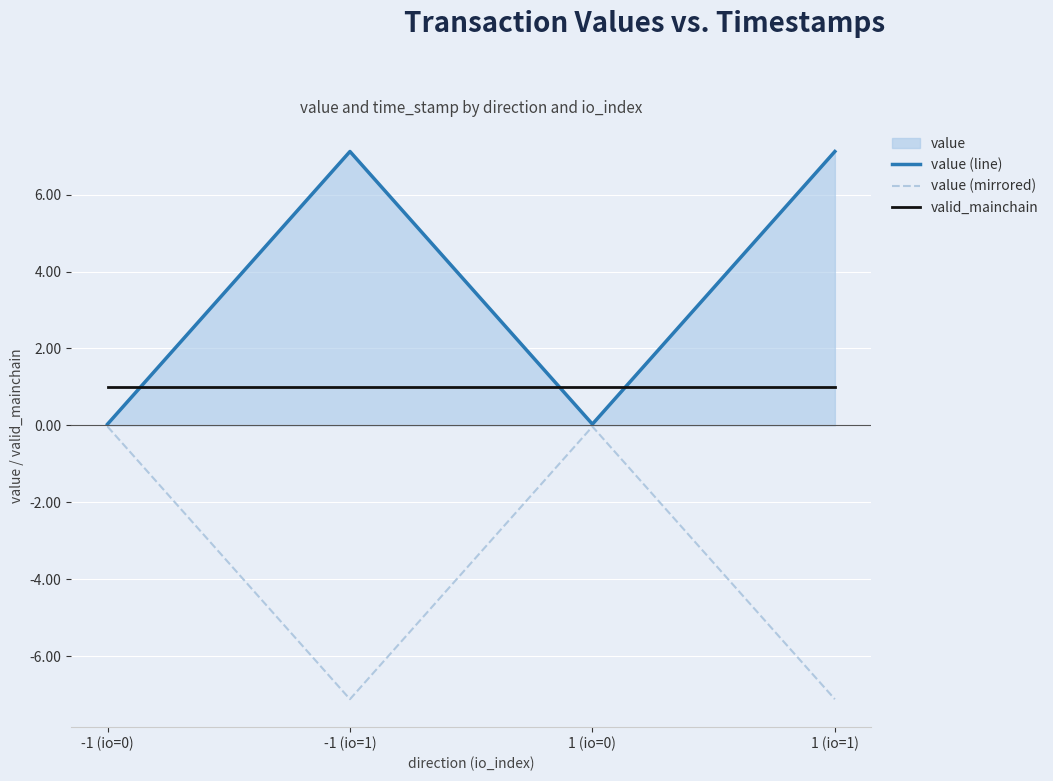

What is the label of the 4th point from the right?

-1 (io=0)